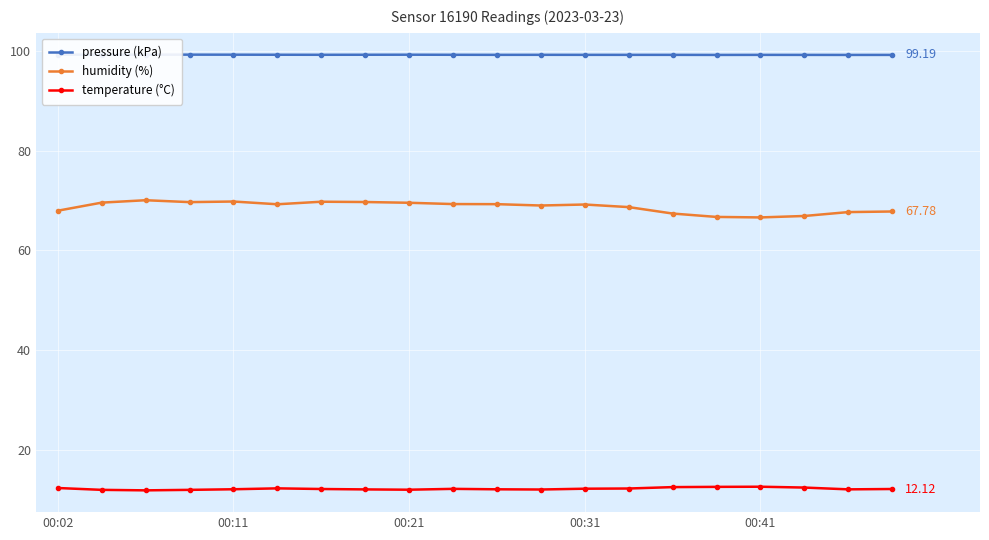

What is the difference between the maximum and second lowest values in the temperature (°C) series?

0.6